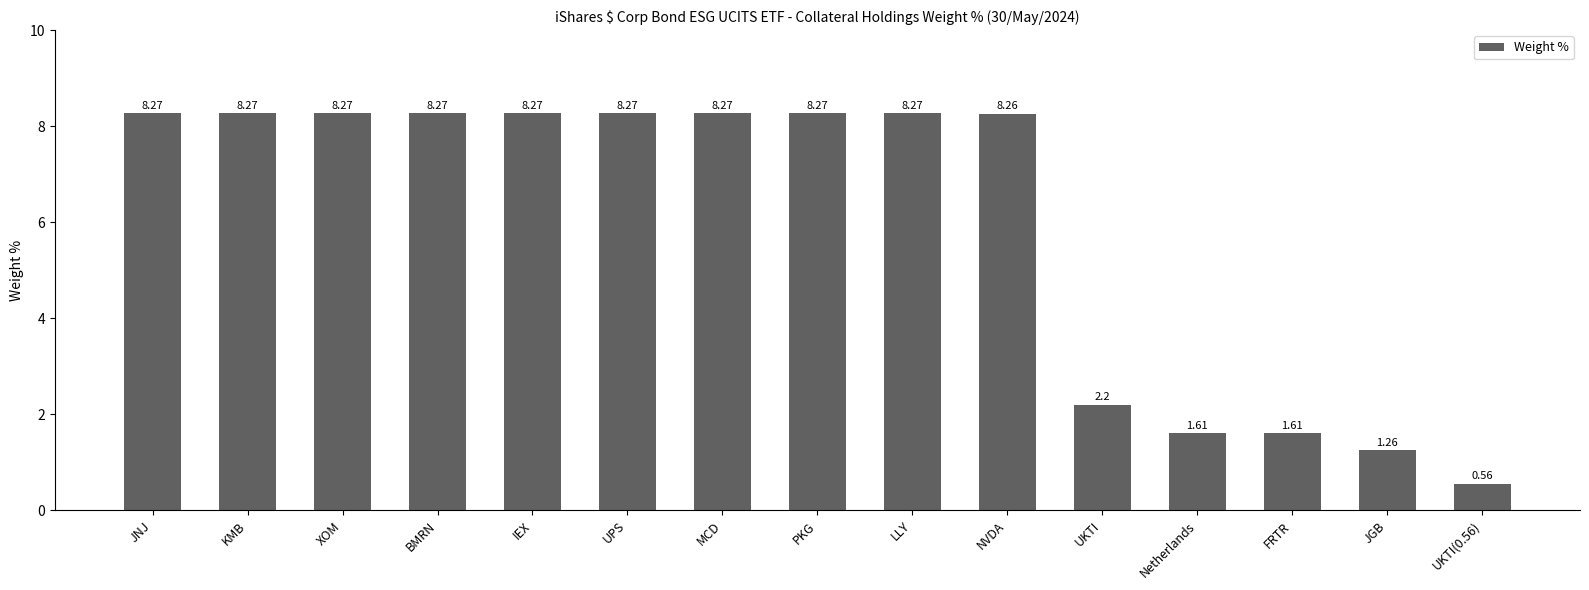

Where is the data nearest to the value 4?

UKTI